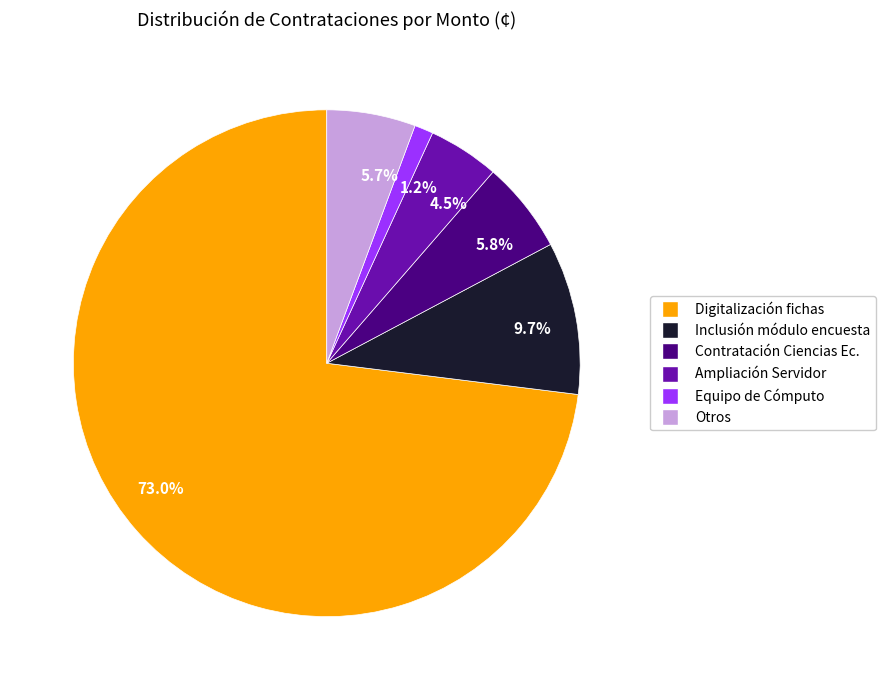

Between Digitalización fichas and Inclusión módulo encuesta, which is larger?

Digitalización fichas